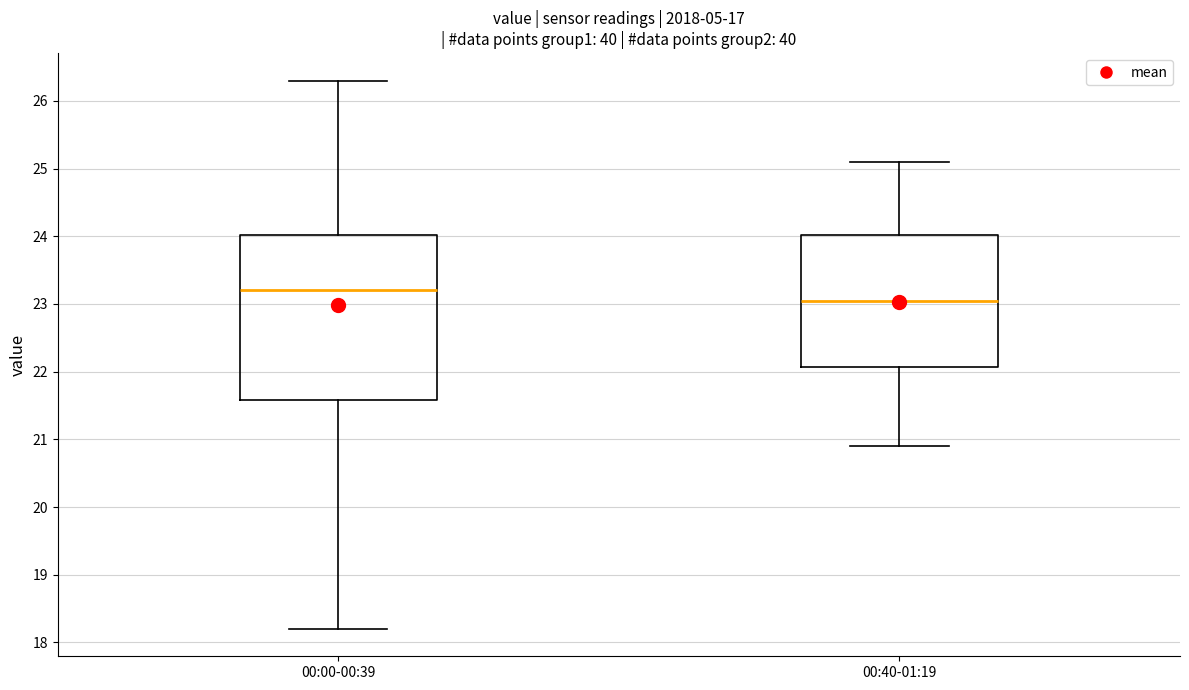

Where is the upper edge of the box for 00:00-00:39 on the y-axis? The values are not printed on the chart, so give them approximately, as read against the axis.

24.0